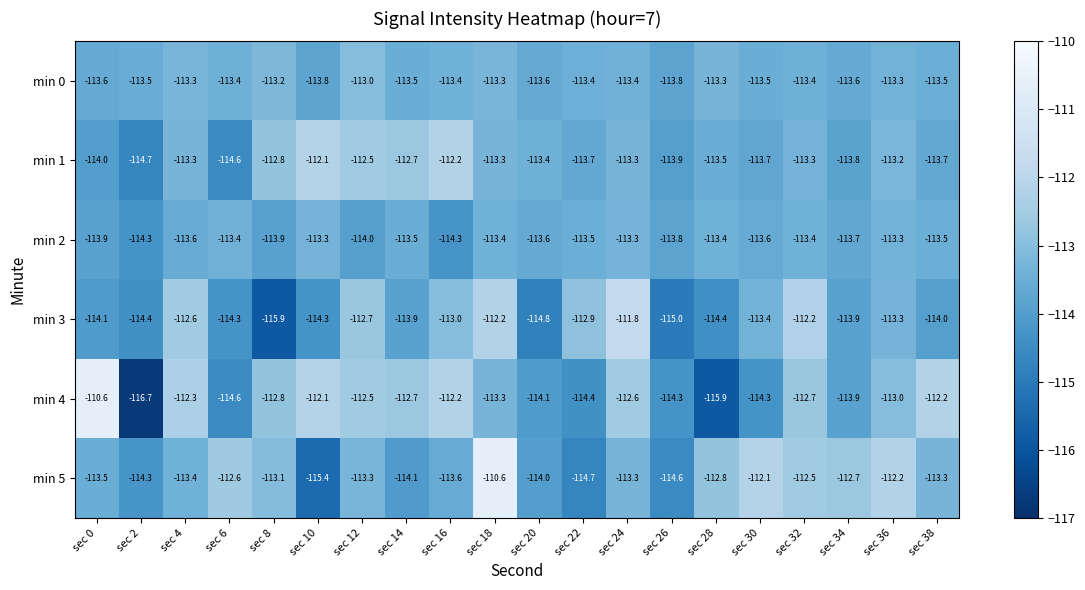

What is the difference between the maximum and minimum values in the min 4 series?

6.1